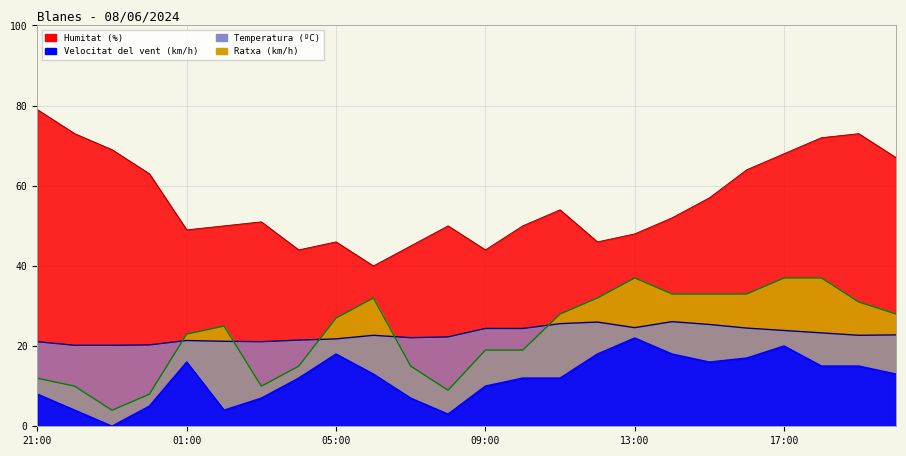

Rank the series at 10:00 from highest to lowest value.

Humitat (%), Temperatura (ºC), Ratxa (km/h), Velocitat del vent (km/h)